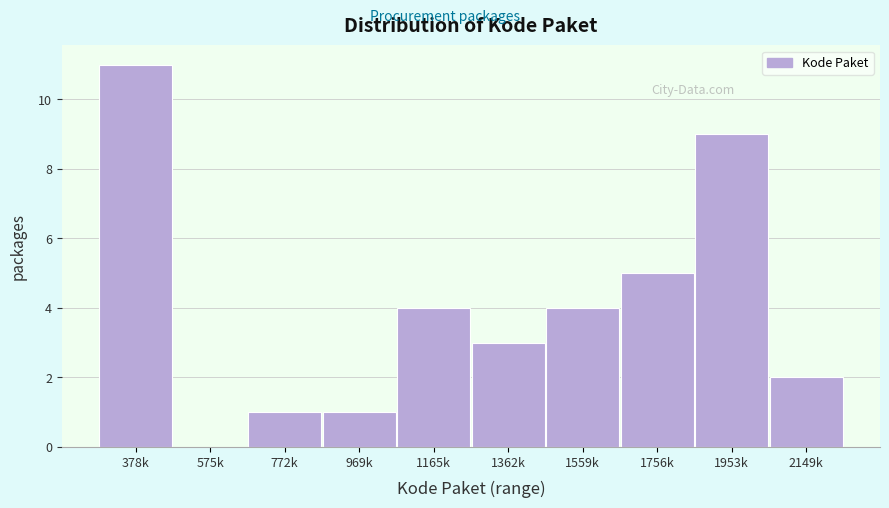

Reading left to right, what are all the values shown in this chart?

378k=11	575k=0	772k=1	969k=1	1165k=4	1362k=3	1559k=4	1756k=5	1953k=9	2149k=2